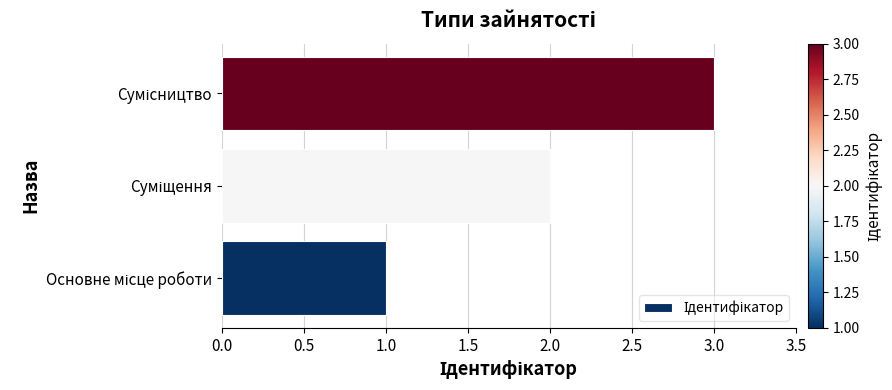

What is the greatest value displayed?

3